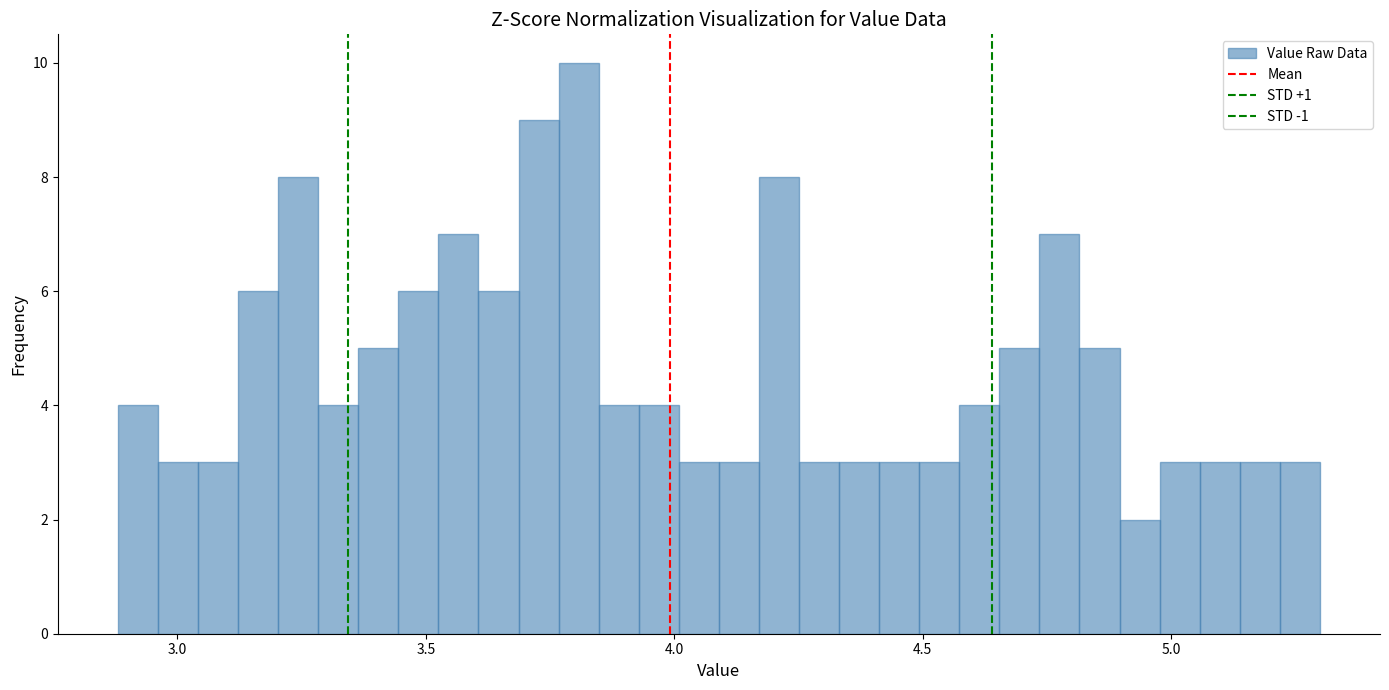

Read against the x-axis, roughly where is the centre of the tallest bar?

3.80